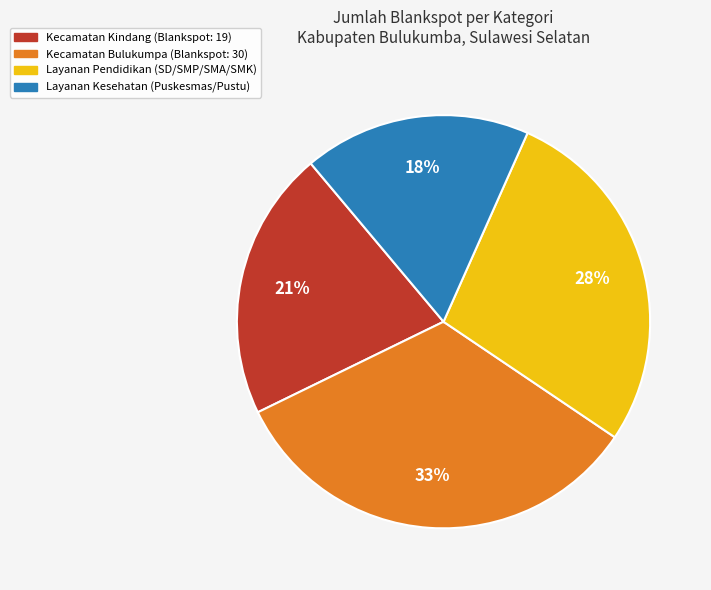

Is it true that Kecamatan Bulukumpa is 26% of the pie?

False